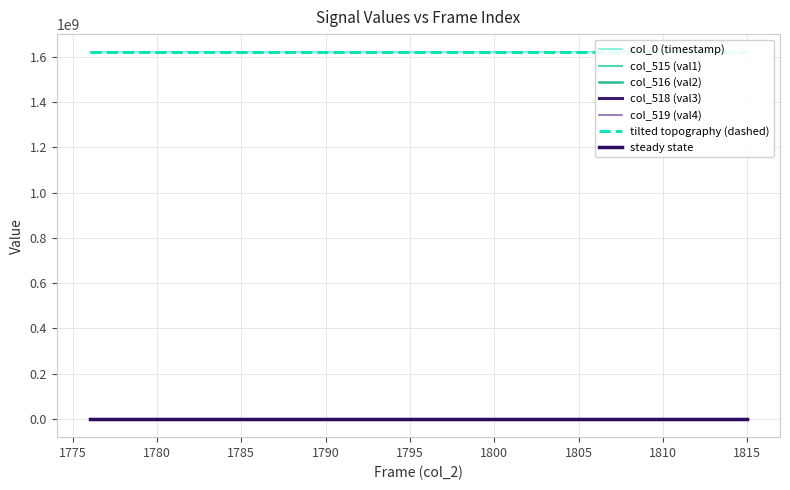

What is the value of the col_0 (timestamp) point at the 2nd from the left?

1619974823.5